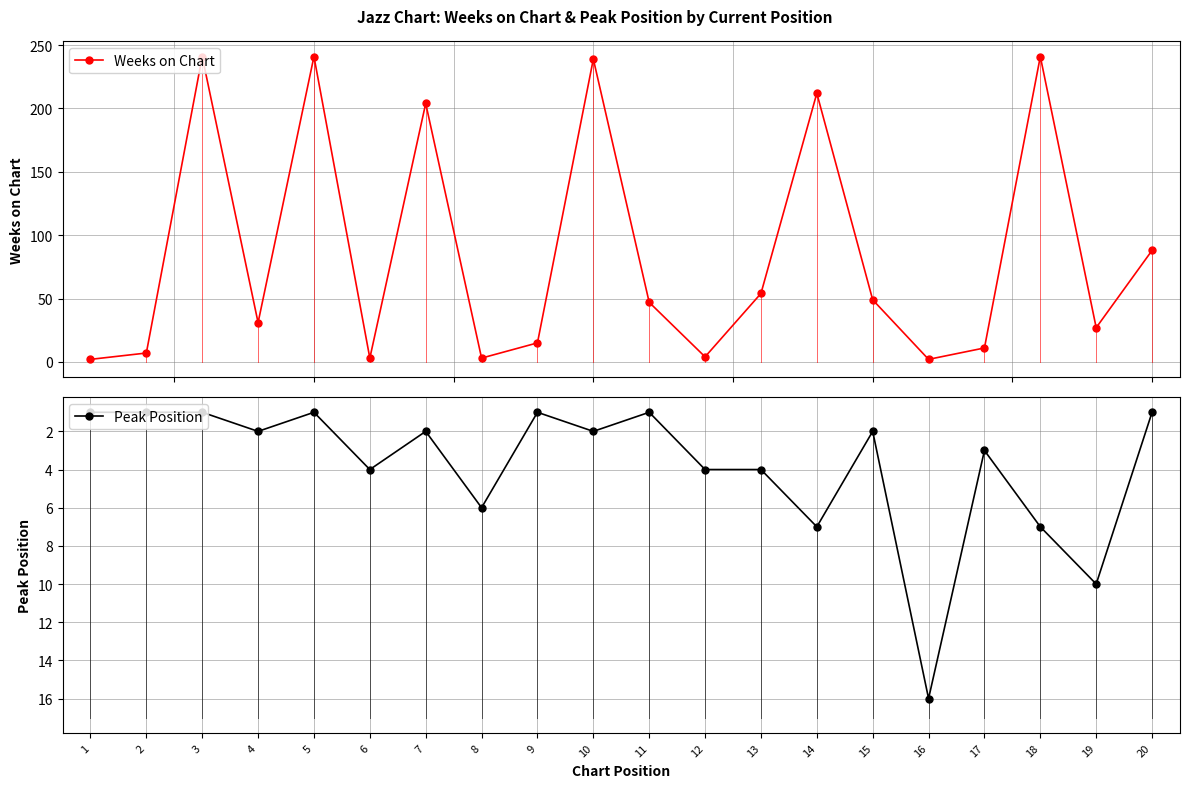

True or false: Peak Position has more than 2 interior local peaks.

True